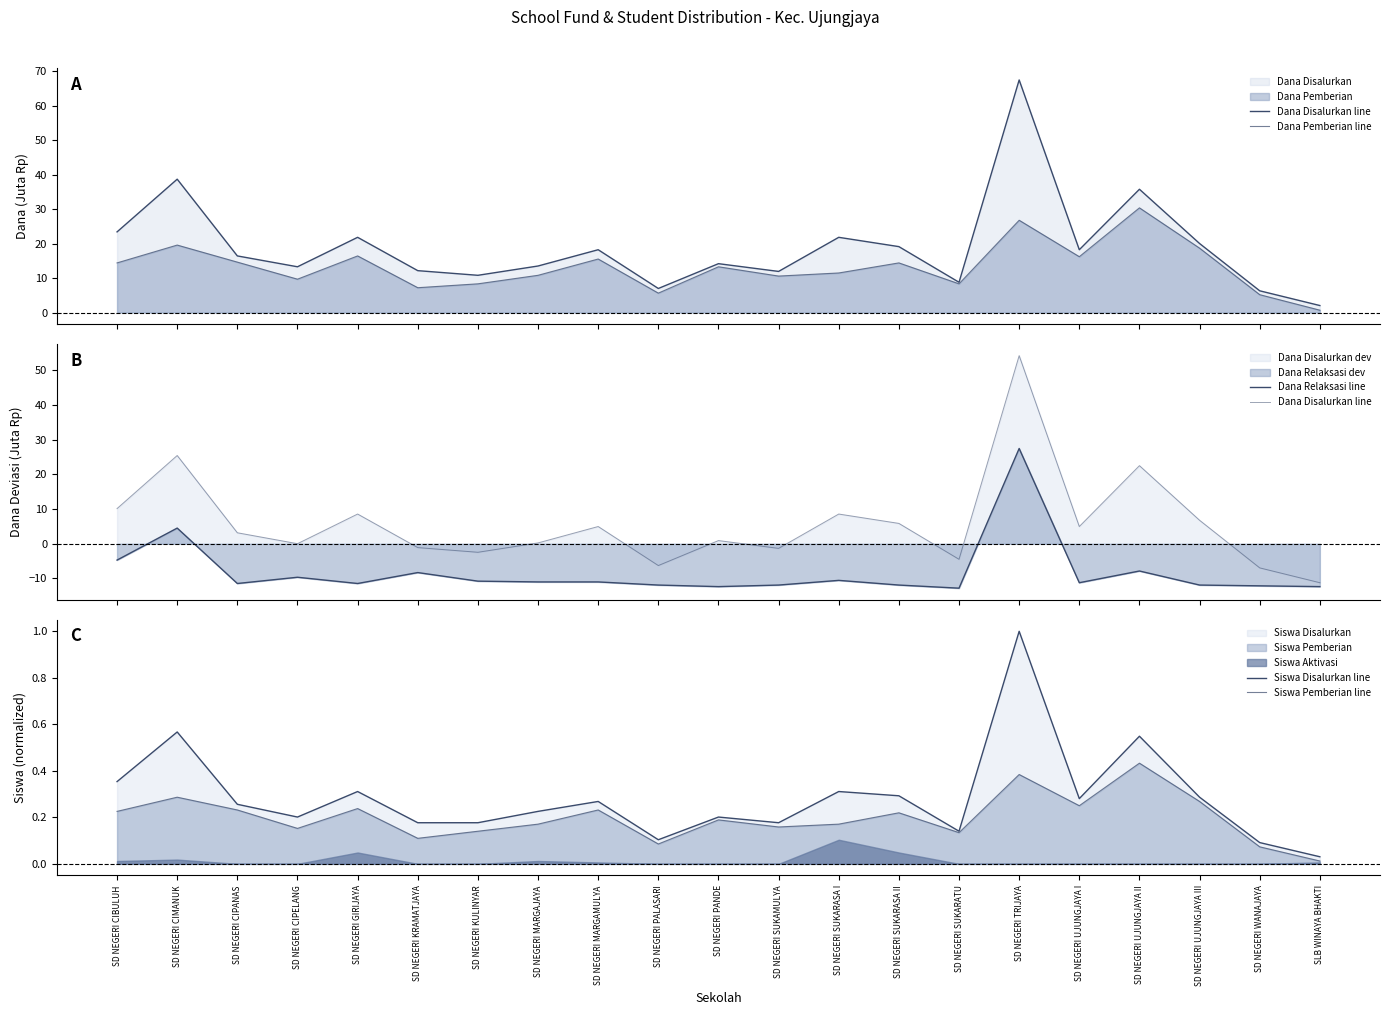

In Dana Relaksasi line, how many points are lower than both neighbors (excluding endpoints)?

5